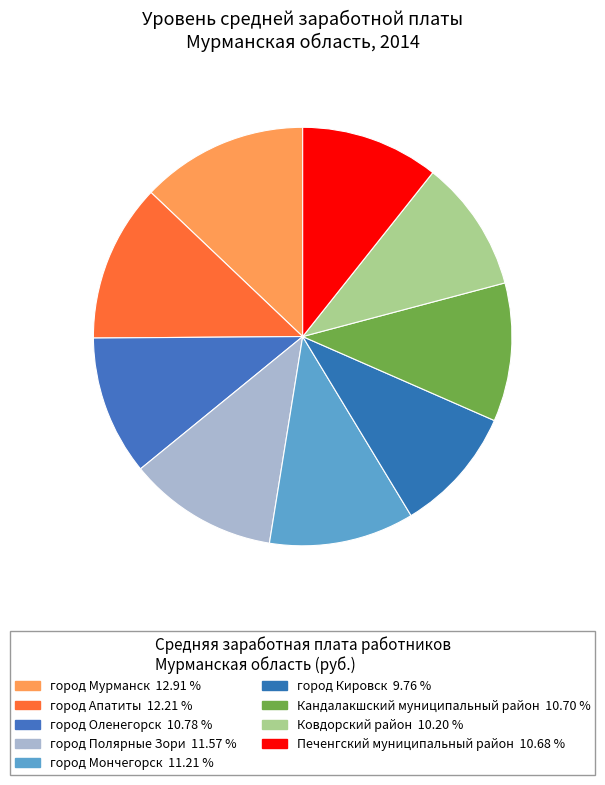

What is the ratio of the value at город Мончегорск to the value at город Мурманск?

0.9